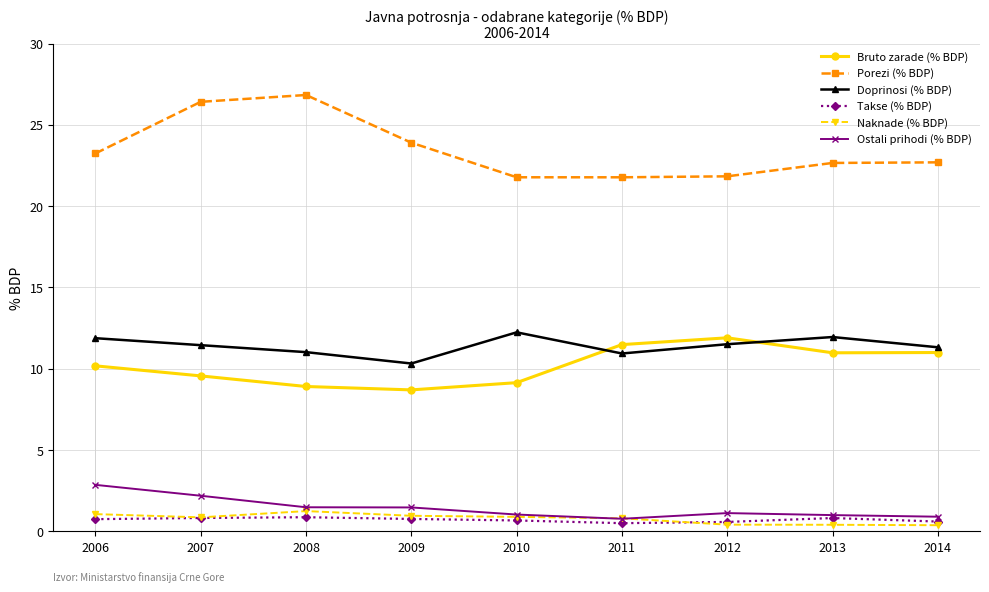

True or false: Doprinosi (% BDP) has a value of 11.4 at 2007.

True